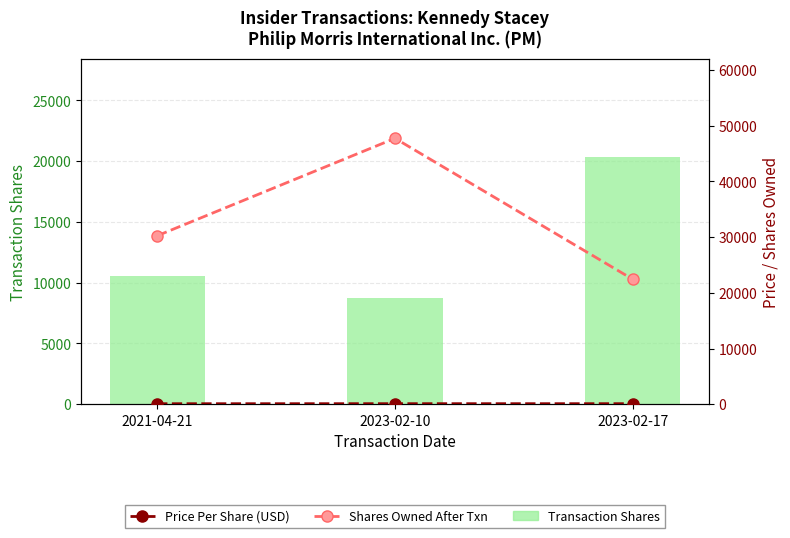

Rank the categories by Price Per Share (USD) value from highest to lowest.

2023-02-10, 2023-02-17, 2021-04-21